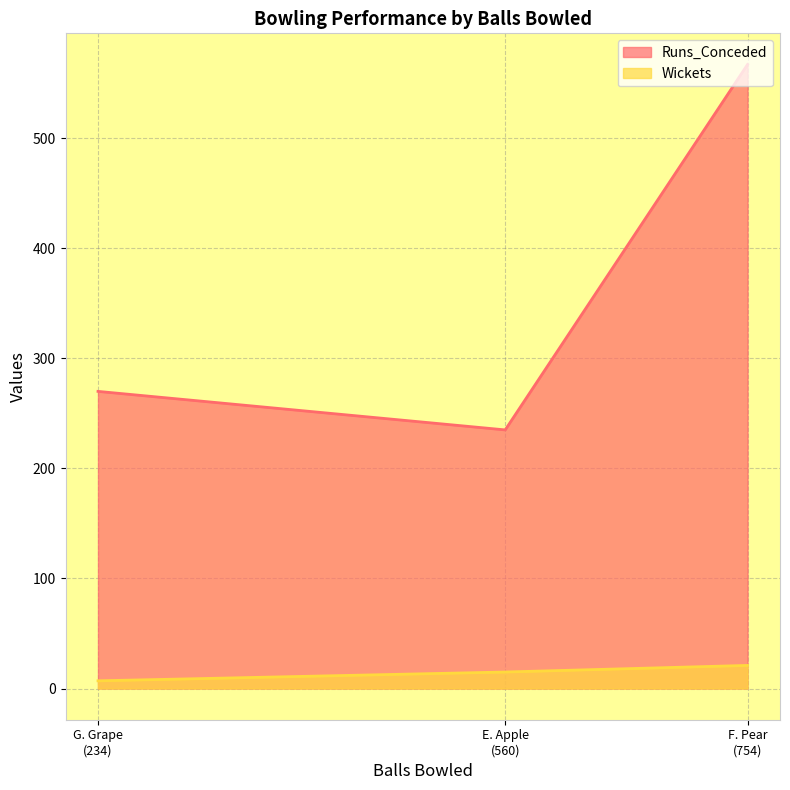

Where is Runs_Conceded nearest to the value 401?

G. Grape
(234)